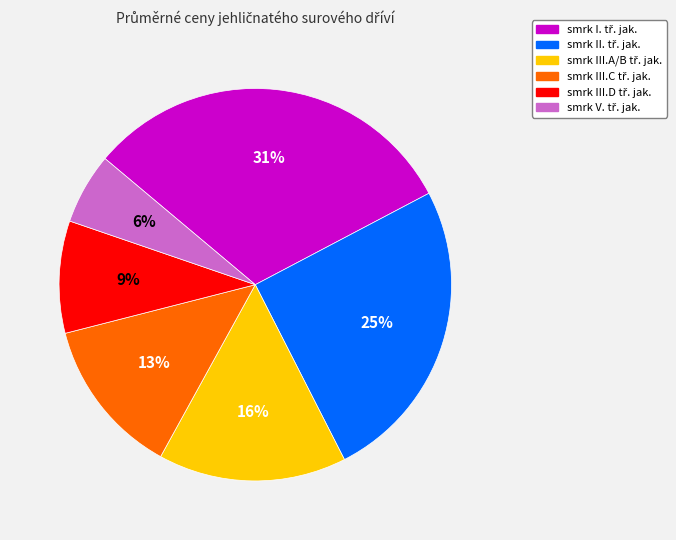

Is there any slice that represents more than half of the pie?

No